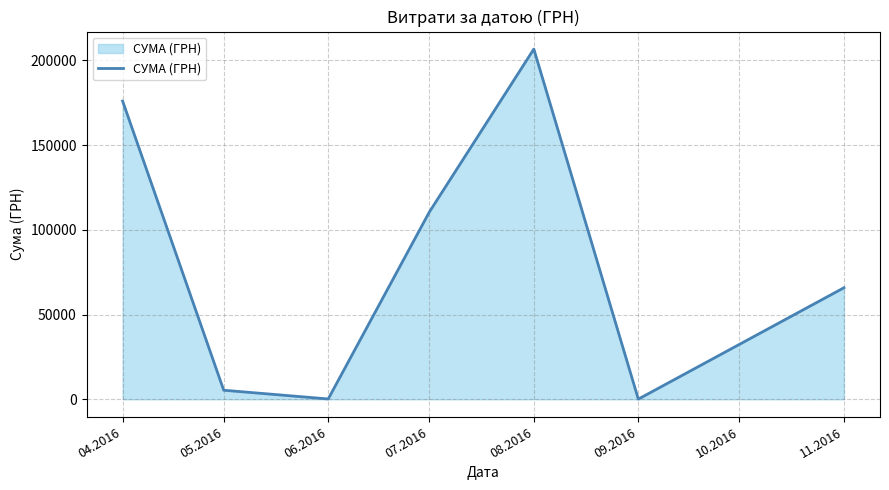

What is the change in value from 04.2016 to 08.2016?

+30665.3